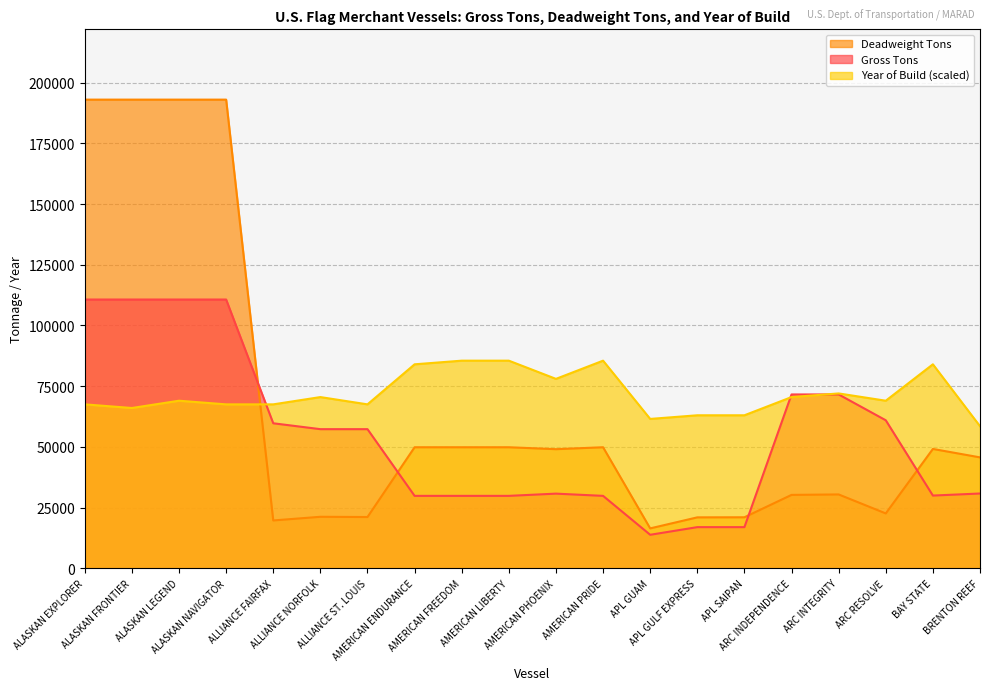

At which category does Gross Tons reach its first local peak?

AMERICAN PHOENIX